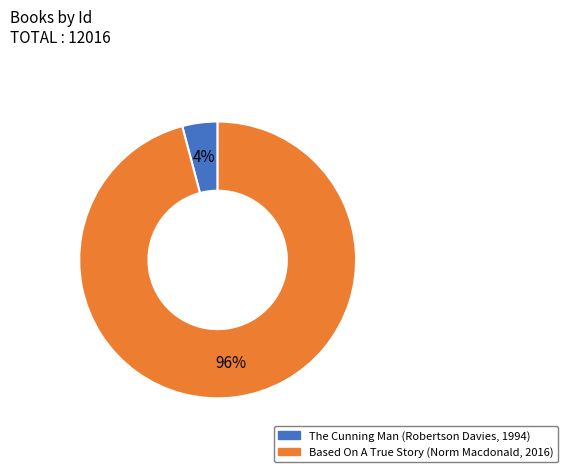

Is The Cunning Man (Robertson Davies, 1994) the majority of the pie?

No